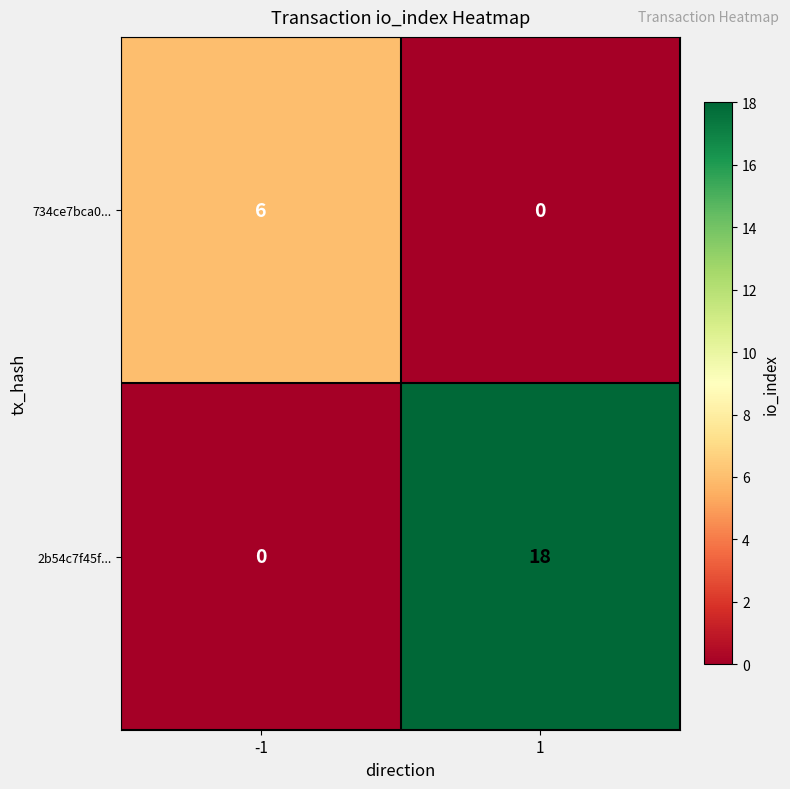

At 1, list the series in order from largest to smallest.

2b54c7f45f..., 734ce7bca0...